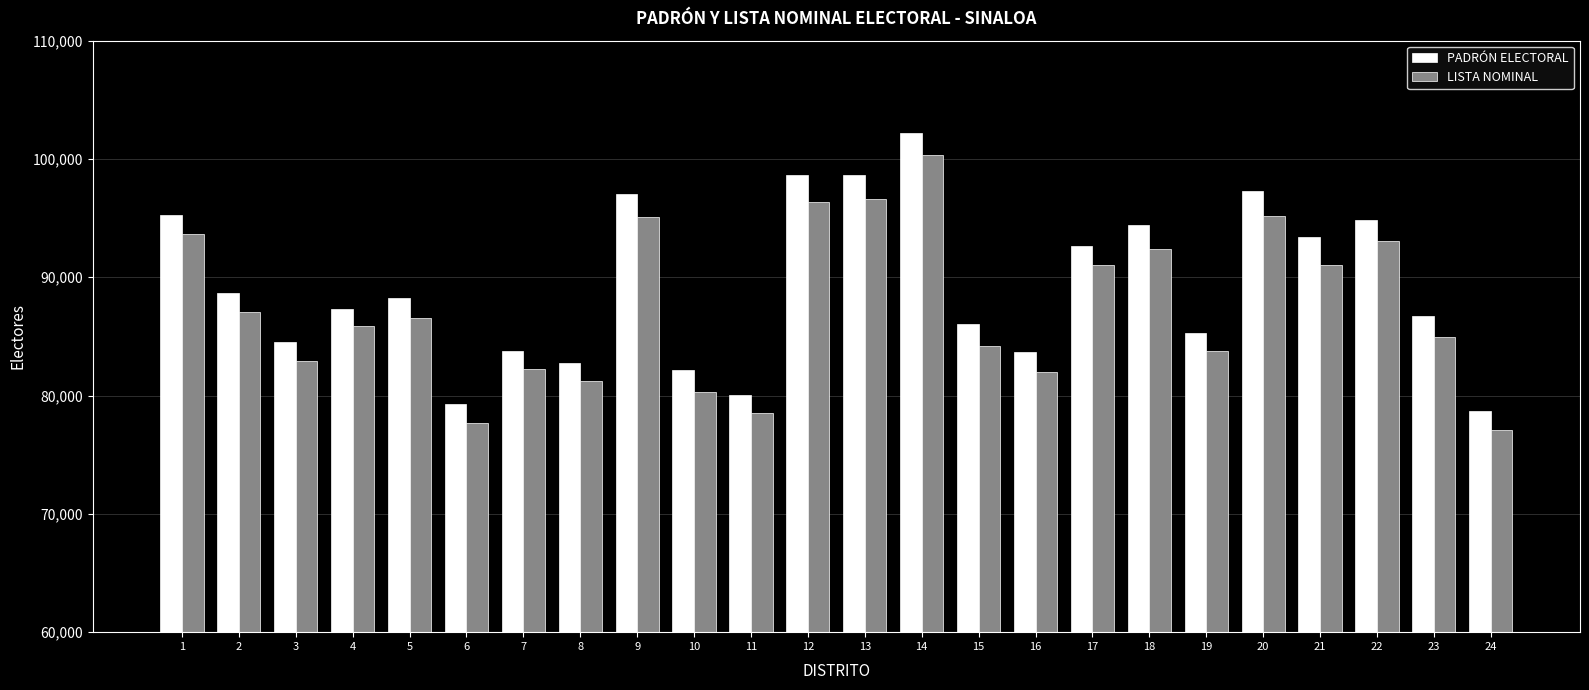

What are all the series names shown in the legend?

PADRÓN ELECTORAL, LISTA NOMINAL